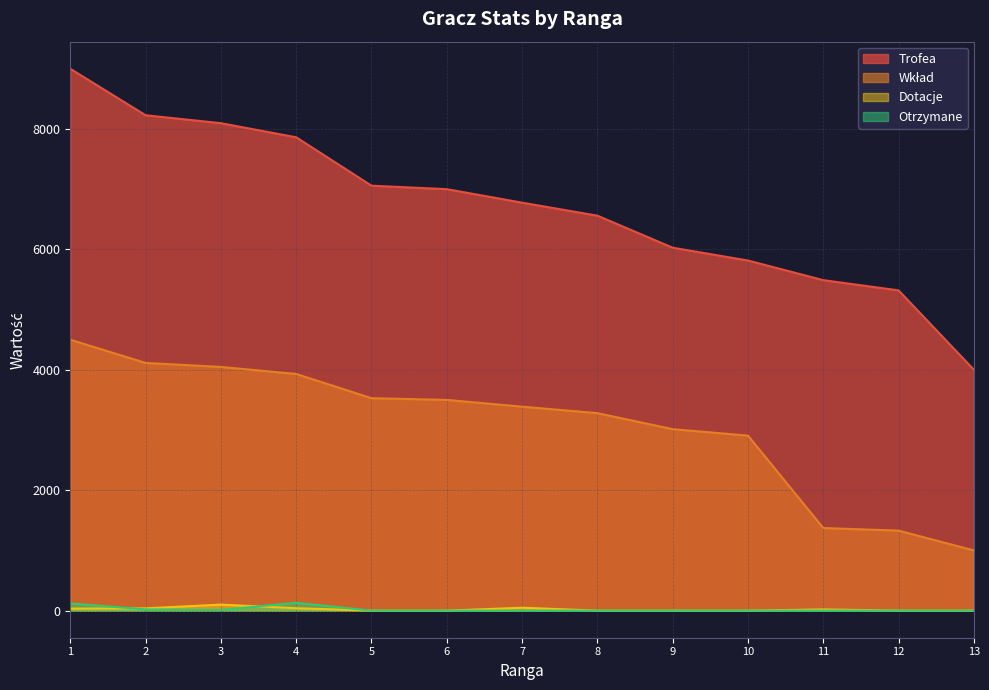

True or false: Otrzymane and Trofea intersect in this chart.

False